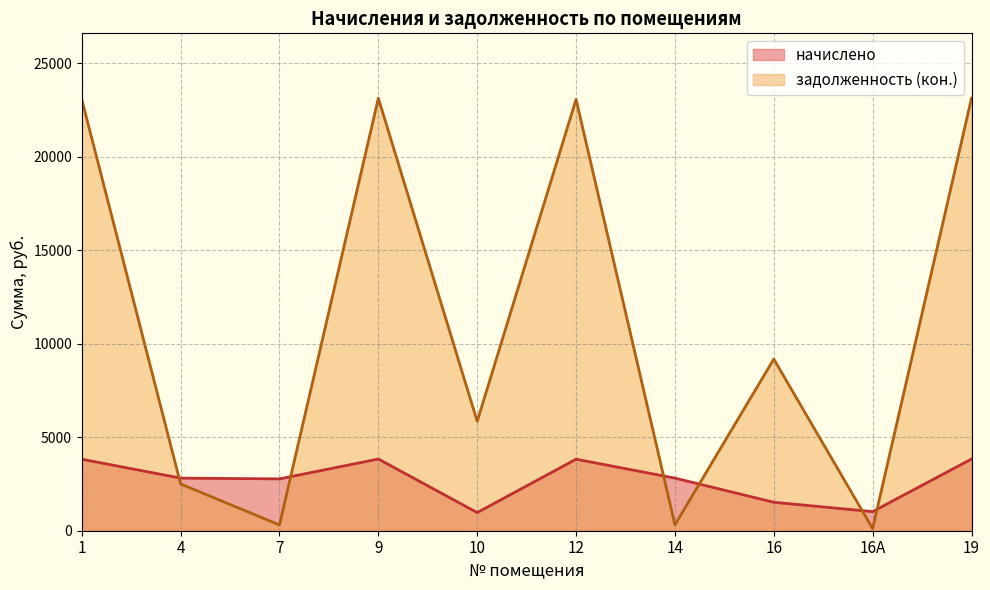

What is the value of the начислено point at the 1st from the left?

3822.1